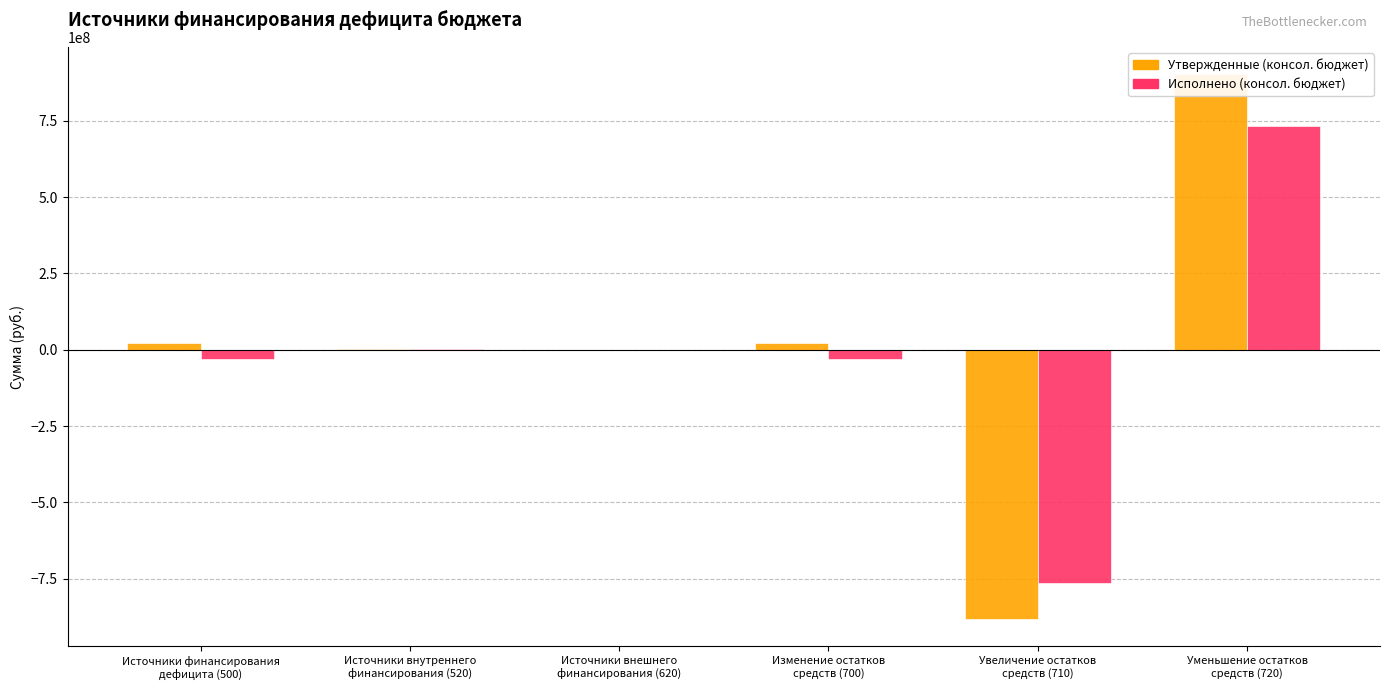

What is the sum of all Исполнено (консол. бюджет) values?

-89714276.3